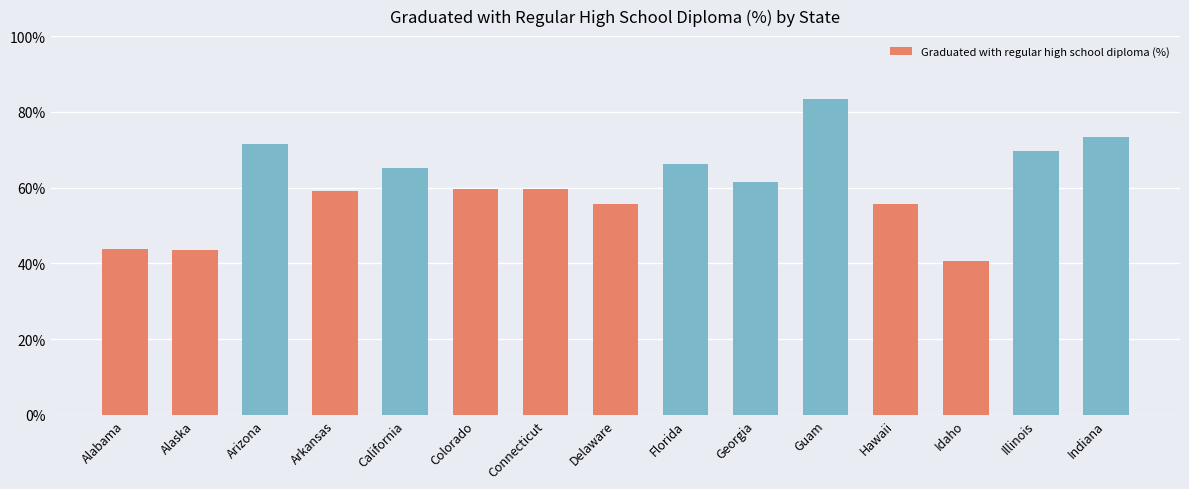

At which category does the chart reach its peak across all series?

Guam